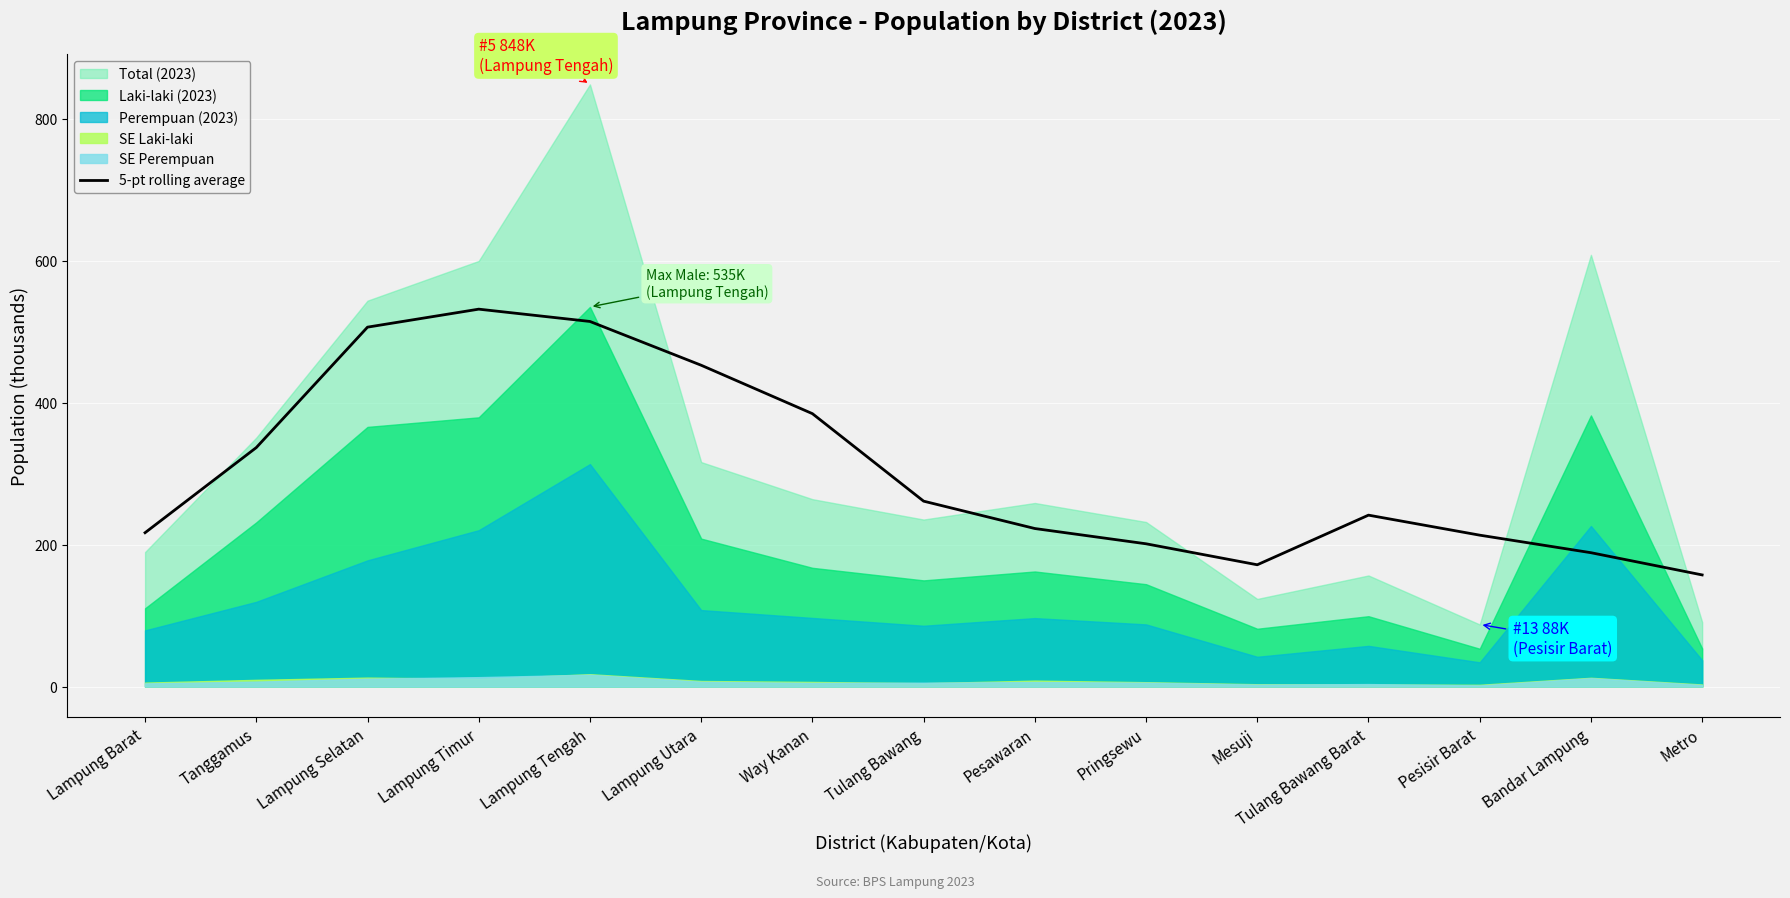

Is it true that the value at Mesuji is 294.6?

False